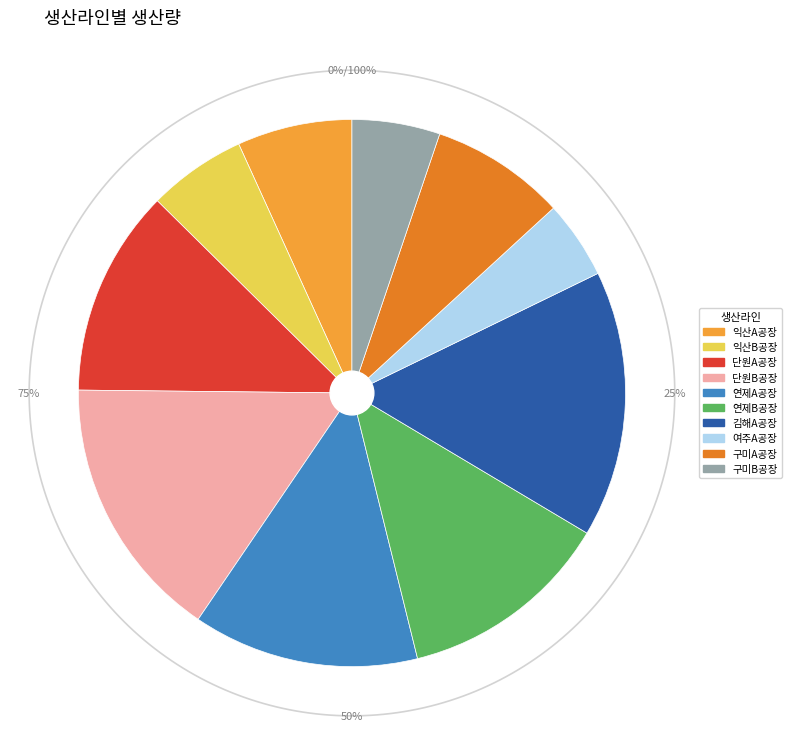

Is it true that 익산B공장 is 16% of the pie?

False